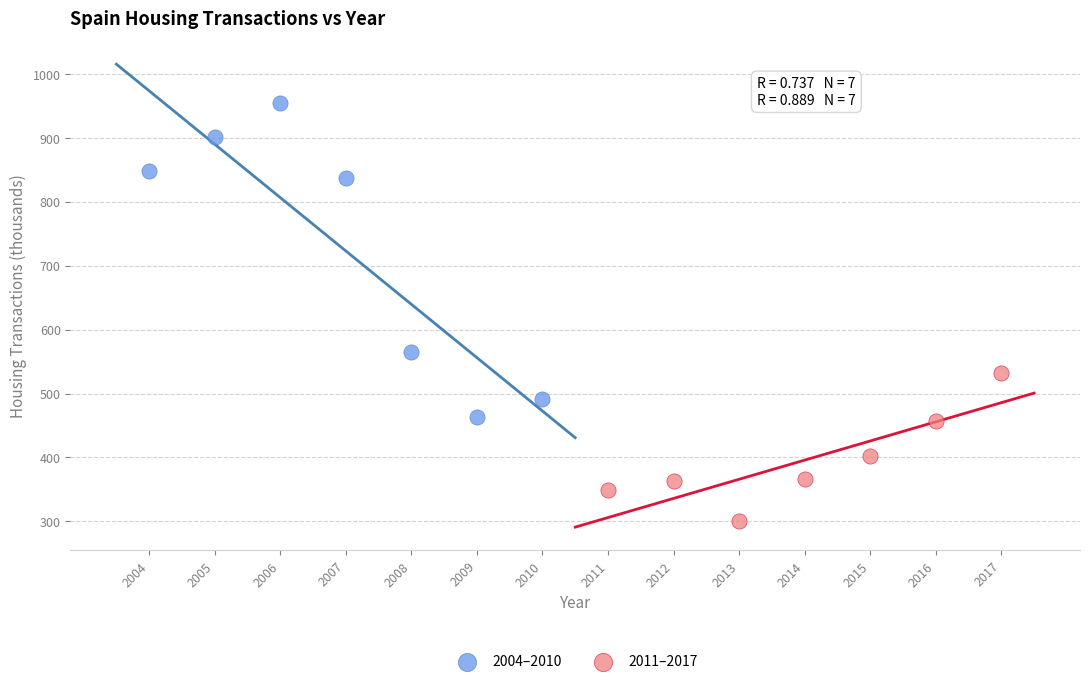

Which series reaches the minimum Y coordinate?

2011–2017